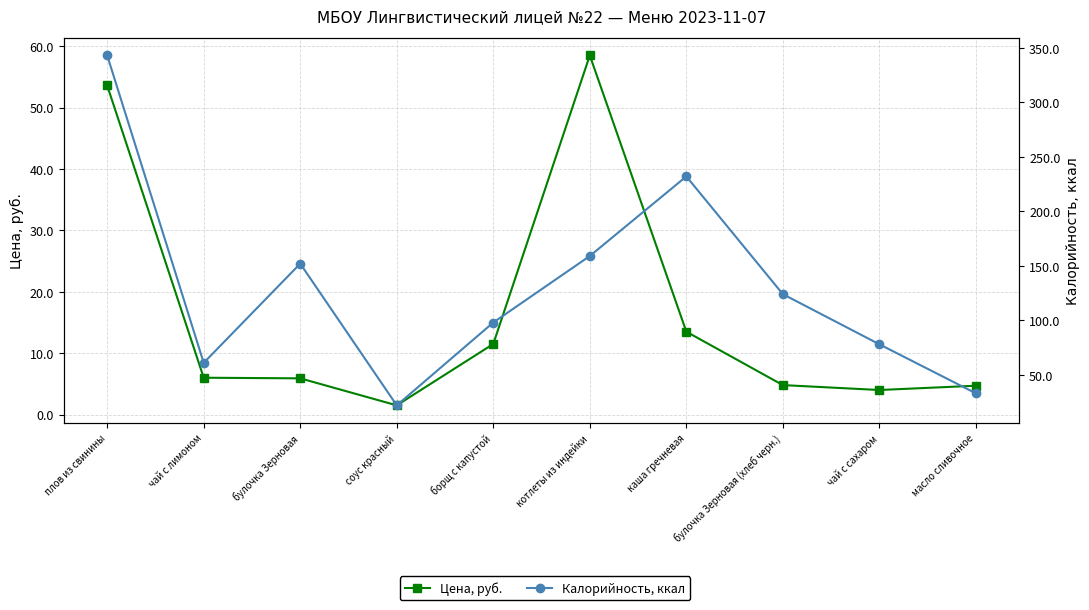

How many values in the Цена, руб. series are below 6?

5